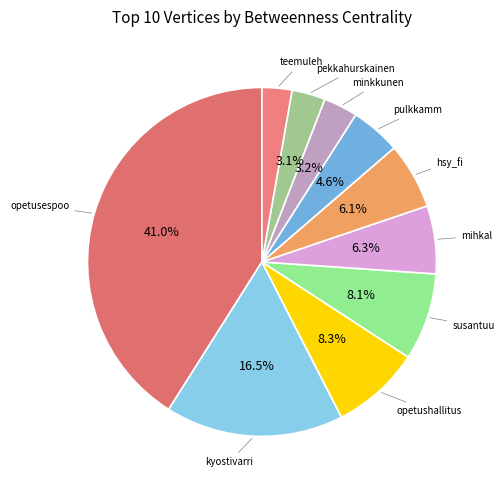

How many slices are in this pie chart?

10